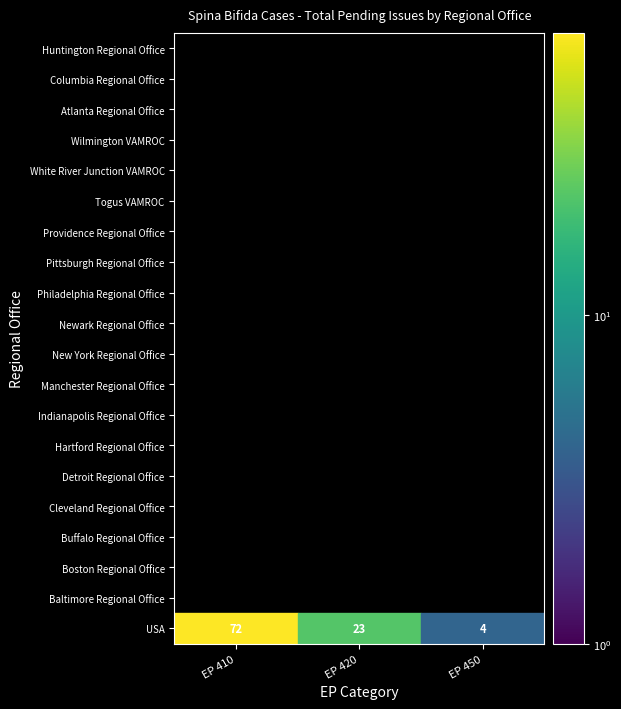

Which series has the widest spread of values?

USA